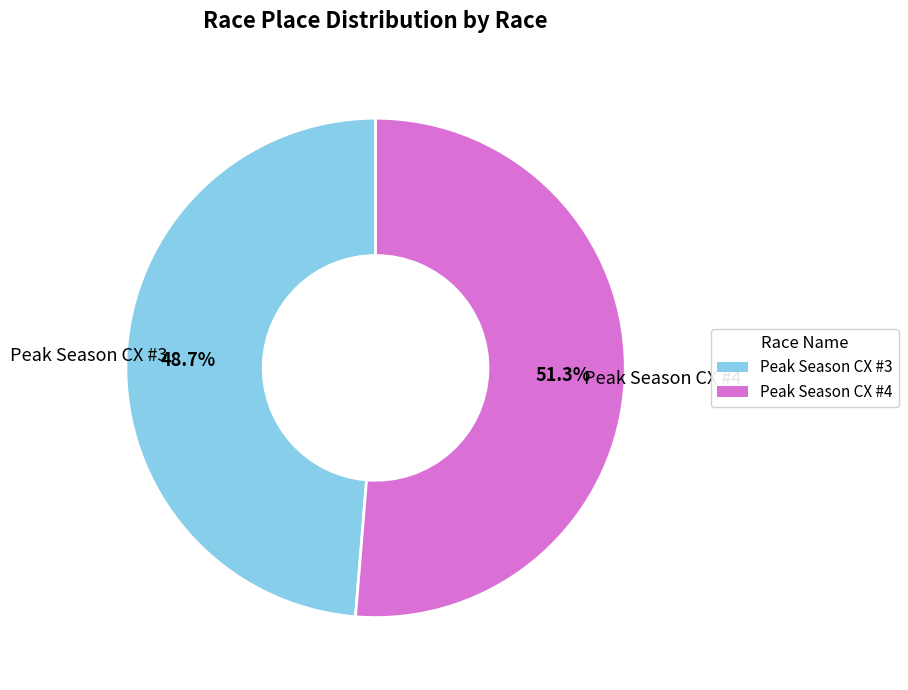

Rank the categories by value from highest to lowest.

Peak Season CX #4, Peak Season CX #3